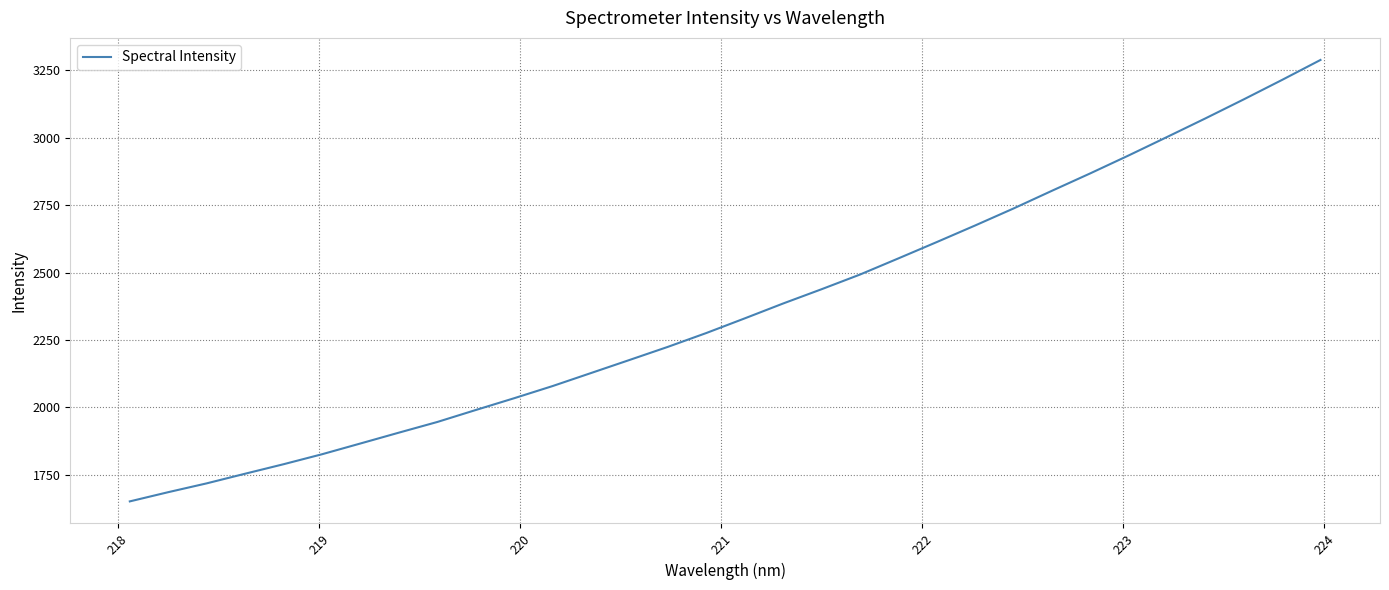

What is the smallest value displayed?

1651.4